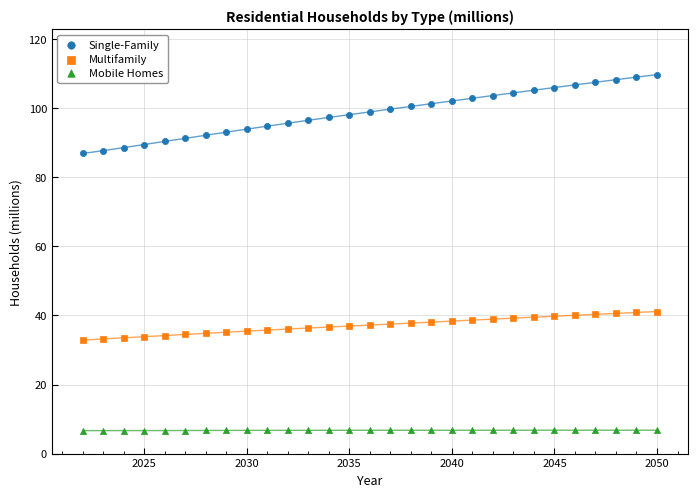

Which series contains the lowest Y value?

Mobile Homes